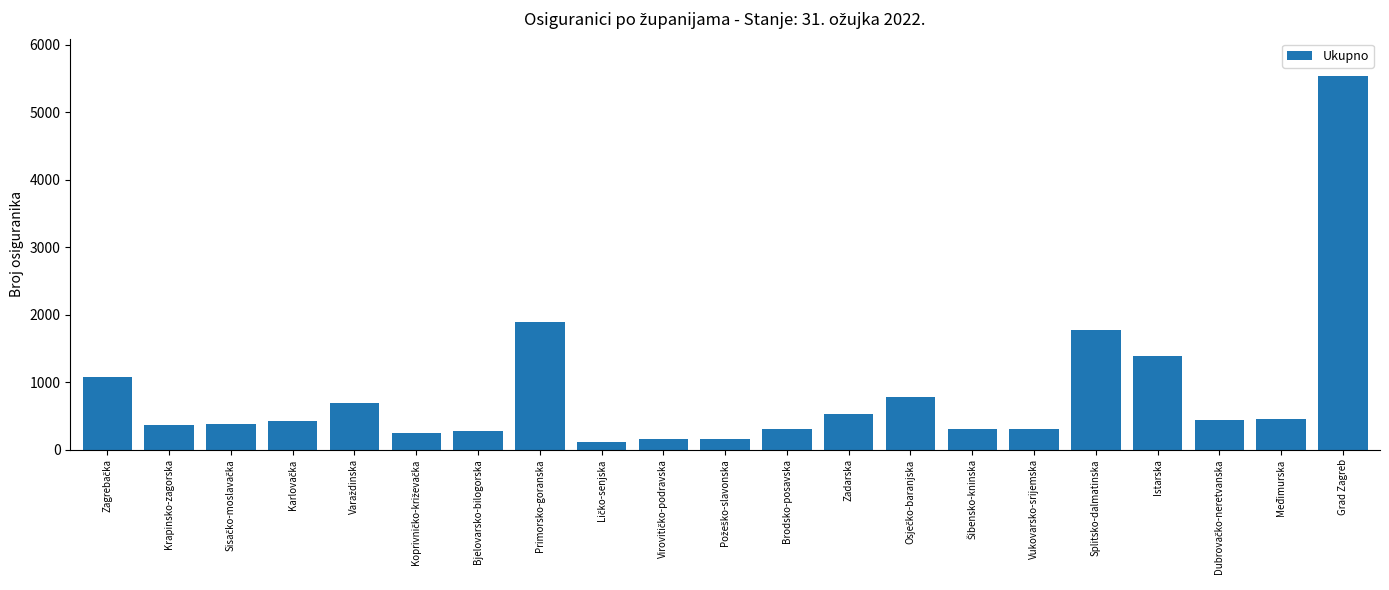

What is the sum of the values at Bjelovarsko-bilogorska and Grad Zagreb?

5809